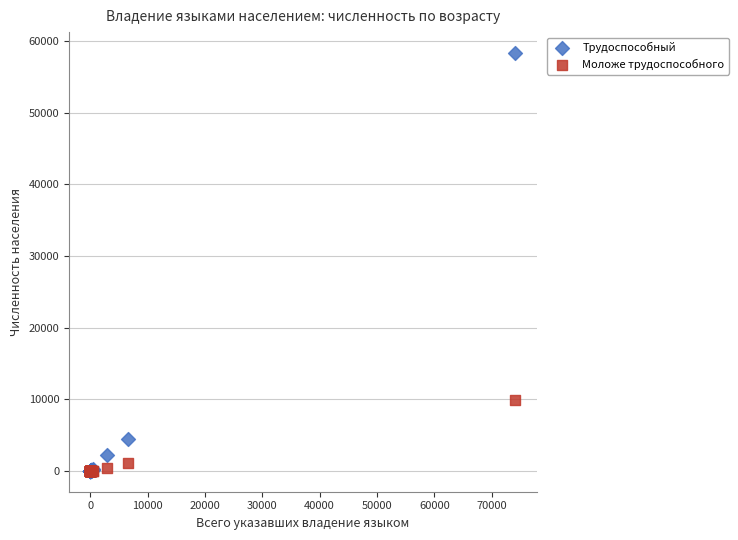

Which series has the widest spread of Y values?

Трудоспособный